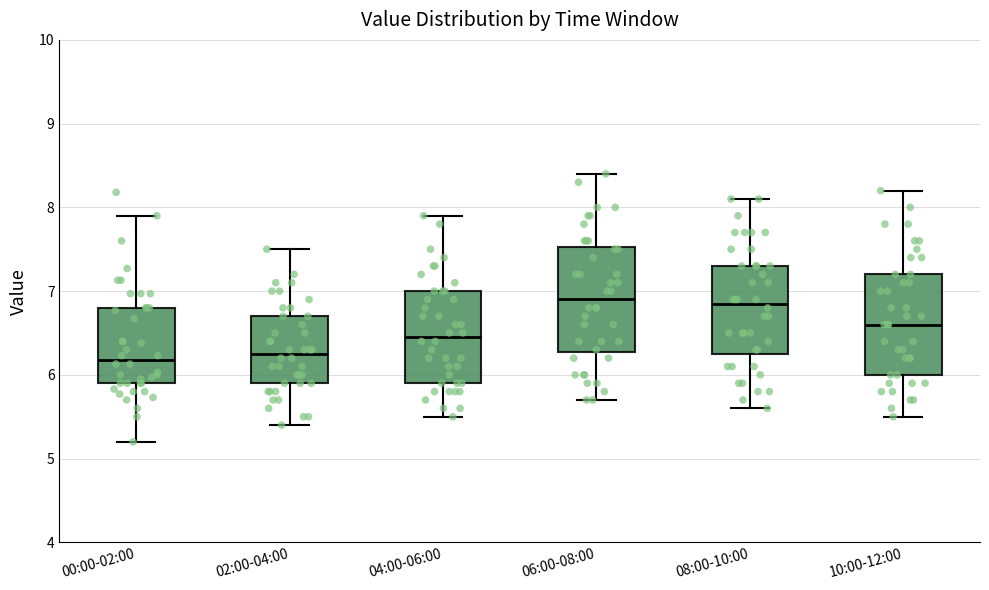

Where is the upper edge of the box for 10:00-12:00 on the y-axis? The values are not printed on the chart, so give them approximately, as read against the axis.

7.2